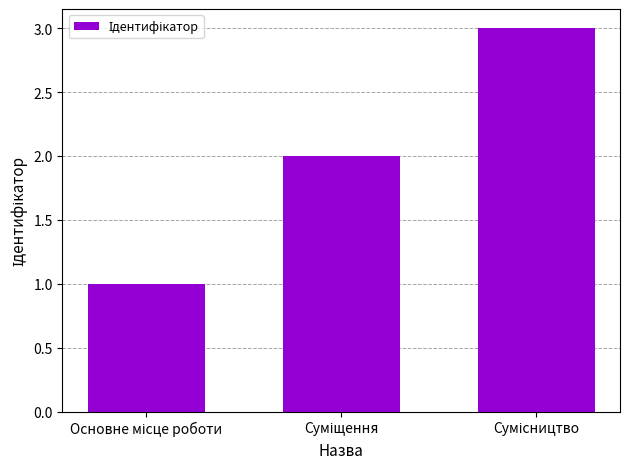

What is the difference between the maximum and minimum values?

2